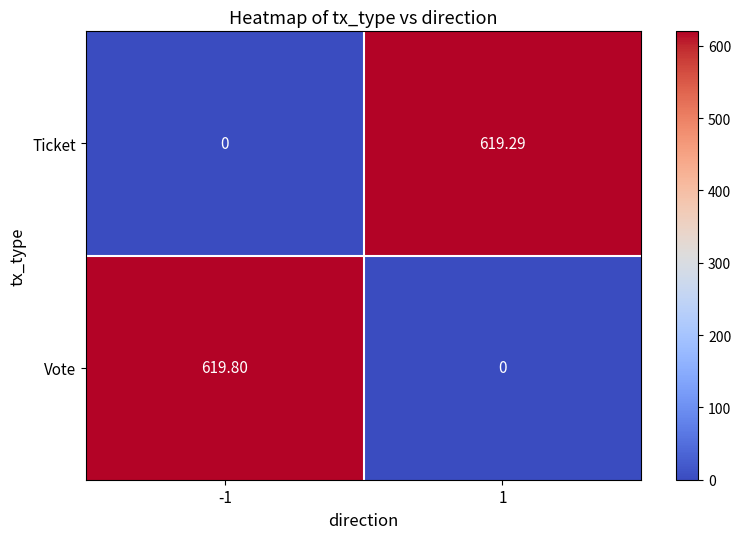

How many categories are shown in the chart?

2